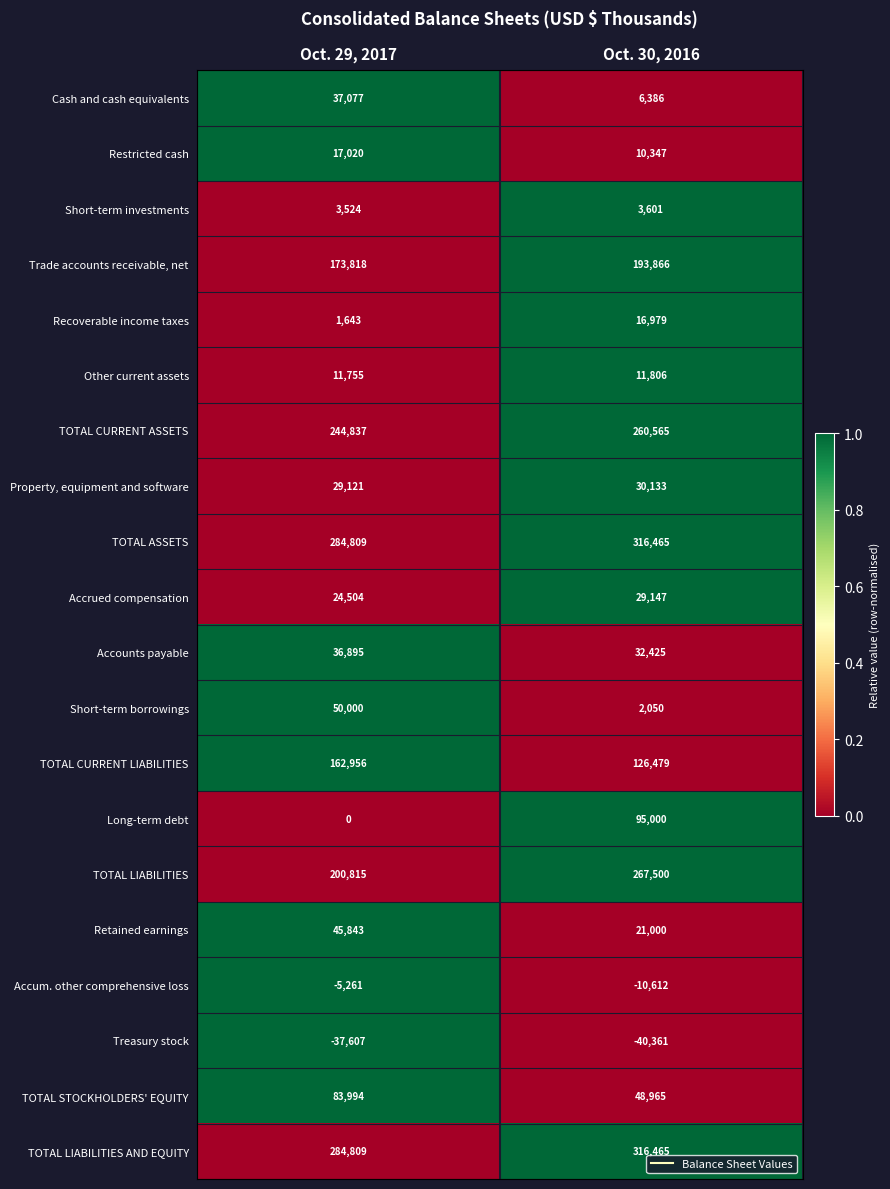

Is it true that TOTAL CURRENT LIABILITIES equals 126479 at Oct. 30, 2016?

True